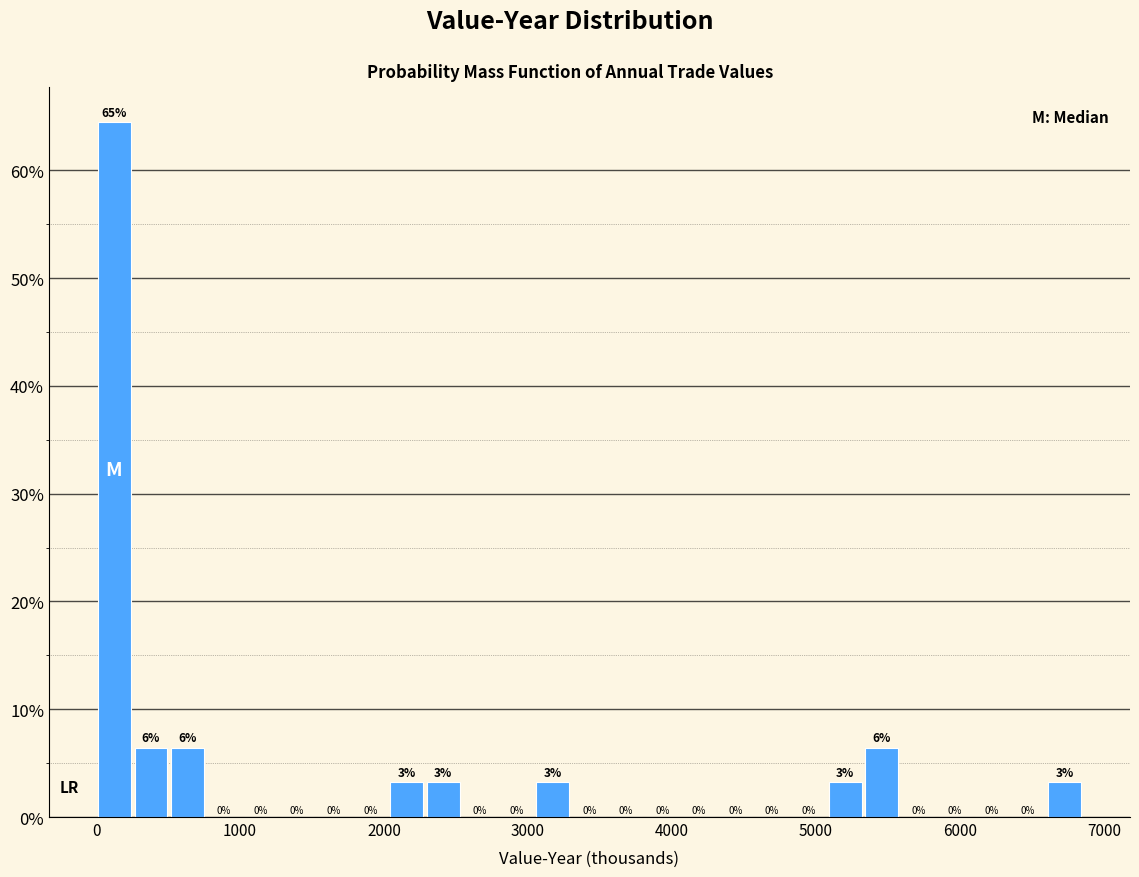

Around what value on the x-axis is the tallest bar? Give the approximate position of its centre, as read against the axis.

100